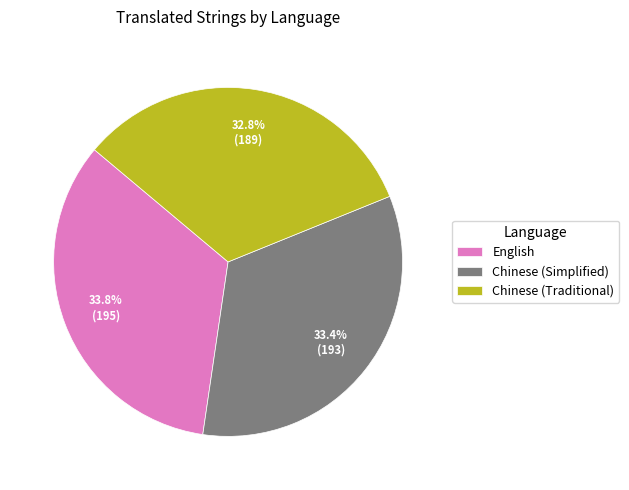

Between Chinese (Simplified) and Chinese (Traditional), which is larger?

Chinese (Simplified)